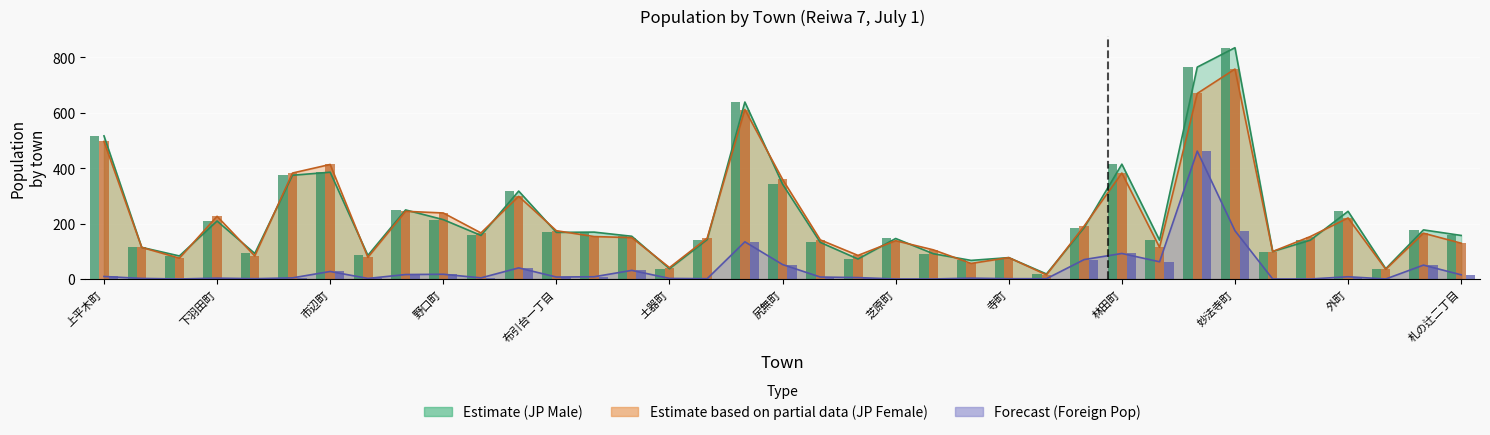

Is the value of Estimate (JP Male) at 尻無町 greater than the value of Forecast (Foreign Pop) at 土器町?

Yes